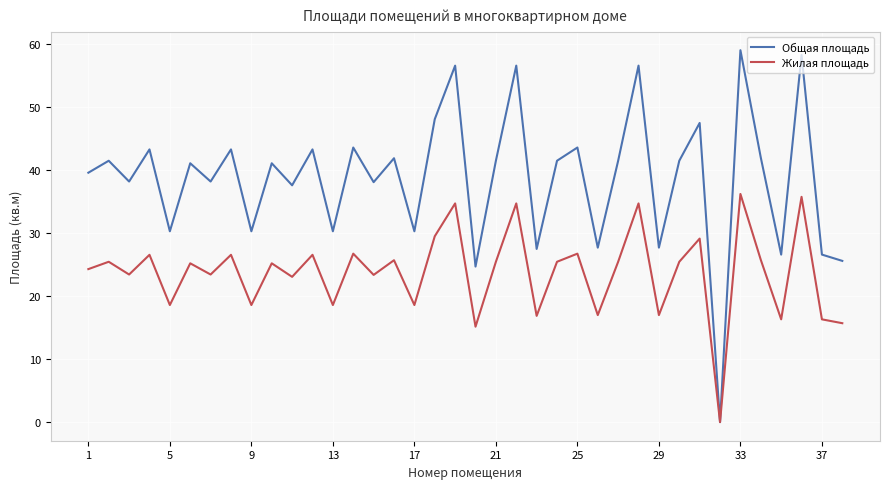

What is the sum of all Жилая площадь values?

903.5